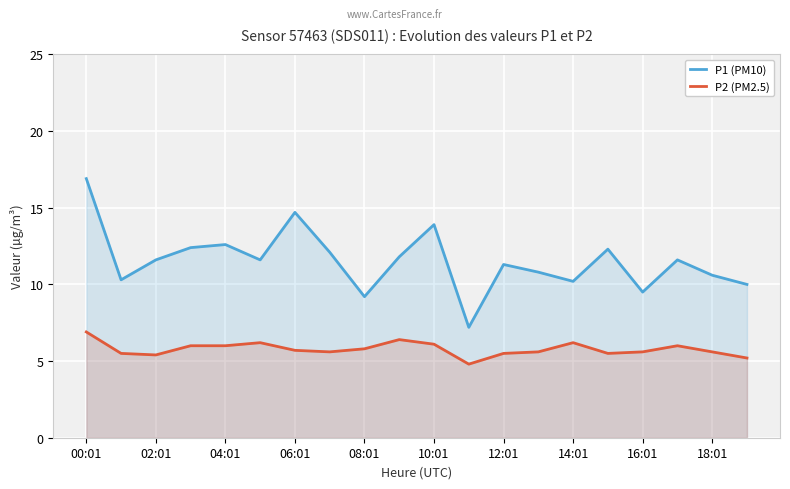

Which category has the highest value in the P1 (PM10) series?

00:01